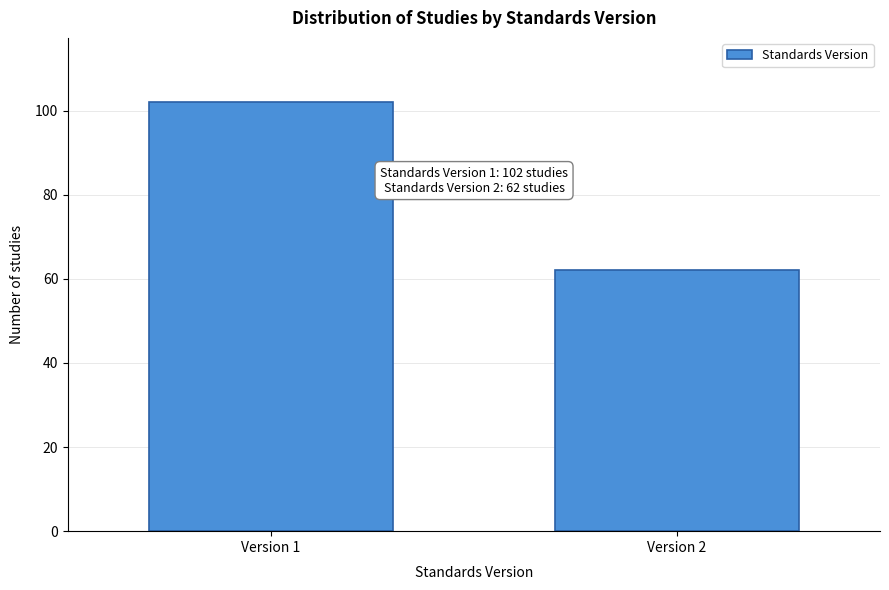

Reading left to right, extract all data points from this chart.

Version 1=102	Version 2=62